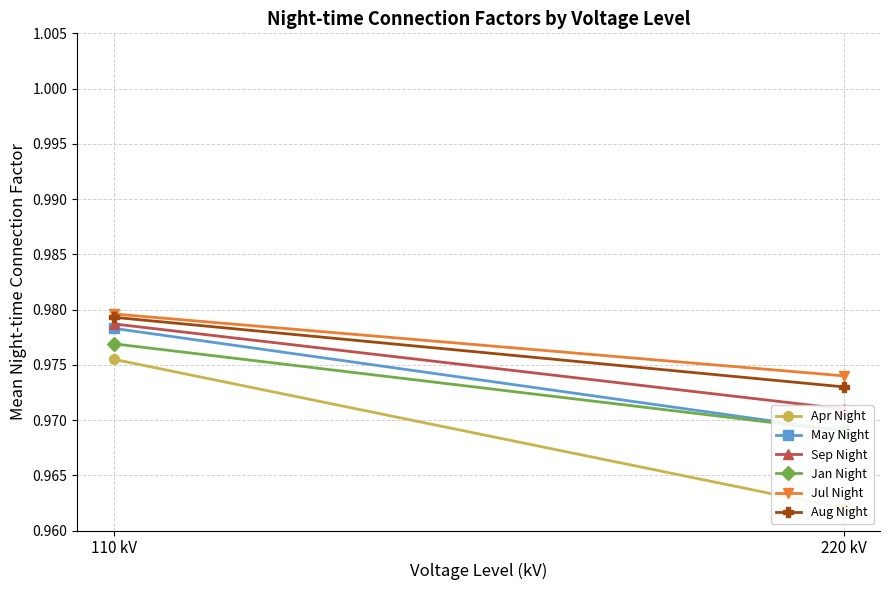

List the labels in order of Aug Night value, smallest first.

220 kV, 110 kV